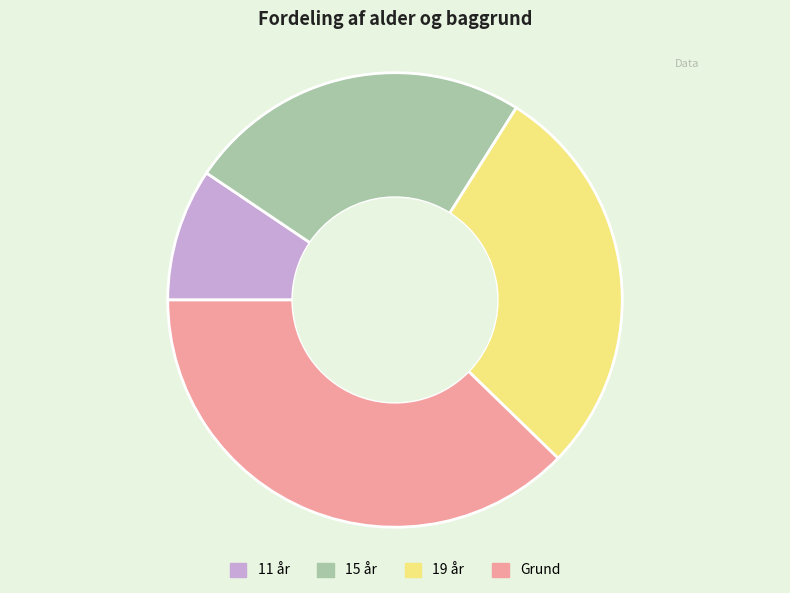

True or false: Grund accounts for 38% of the total.

True